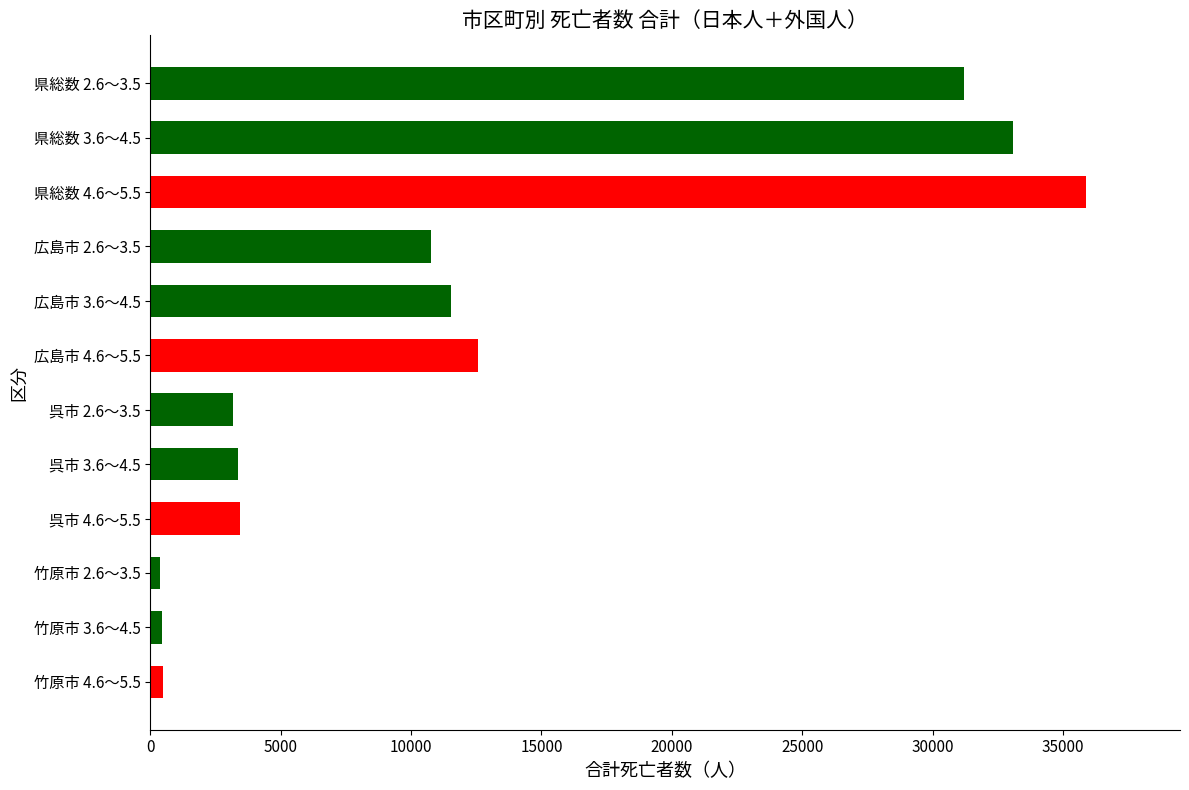

What is the label of the 9th bar from the top?

呉市 4.6～5.5